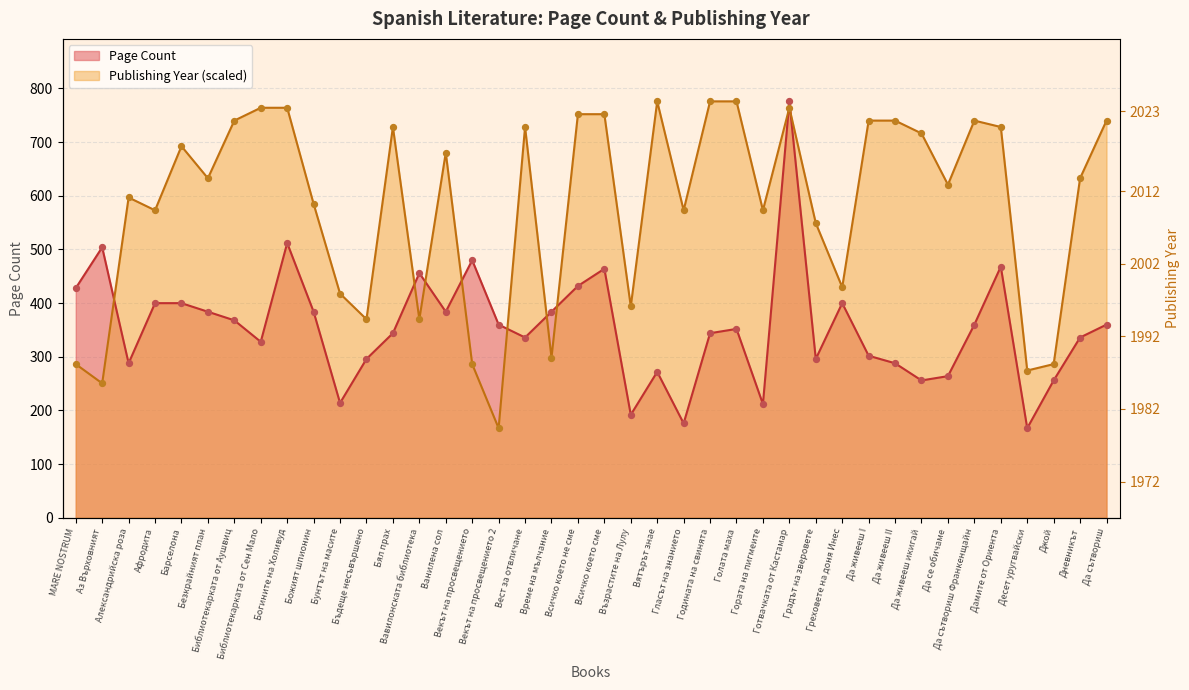

What is the total value across all series at Да сътвориш Франкенщайн?

1100.2